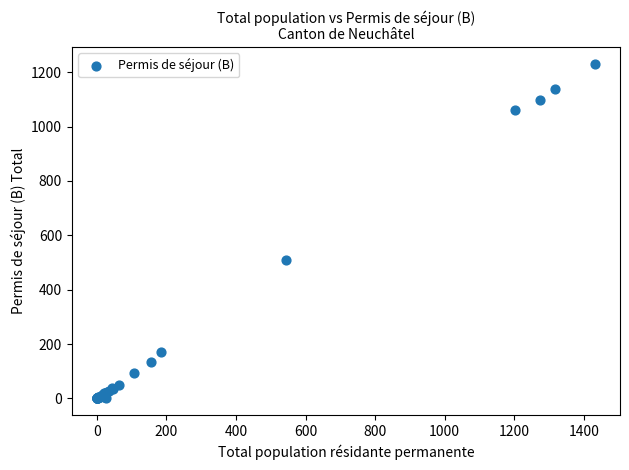

What Y value in the scatter plot is closest to 615?

510